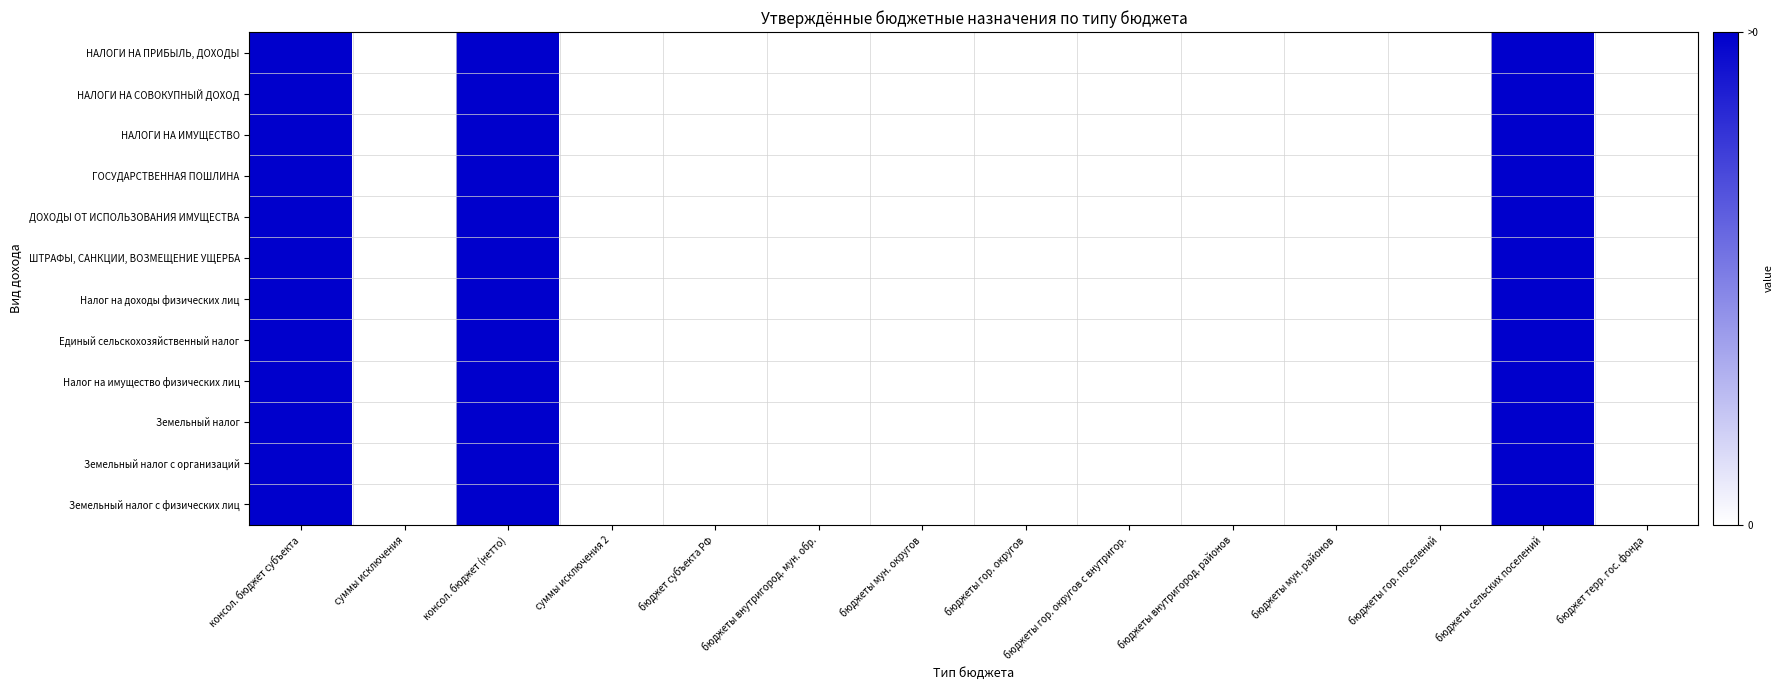

What is the greatest value displayed?

1